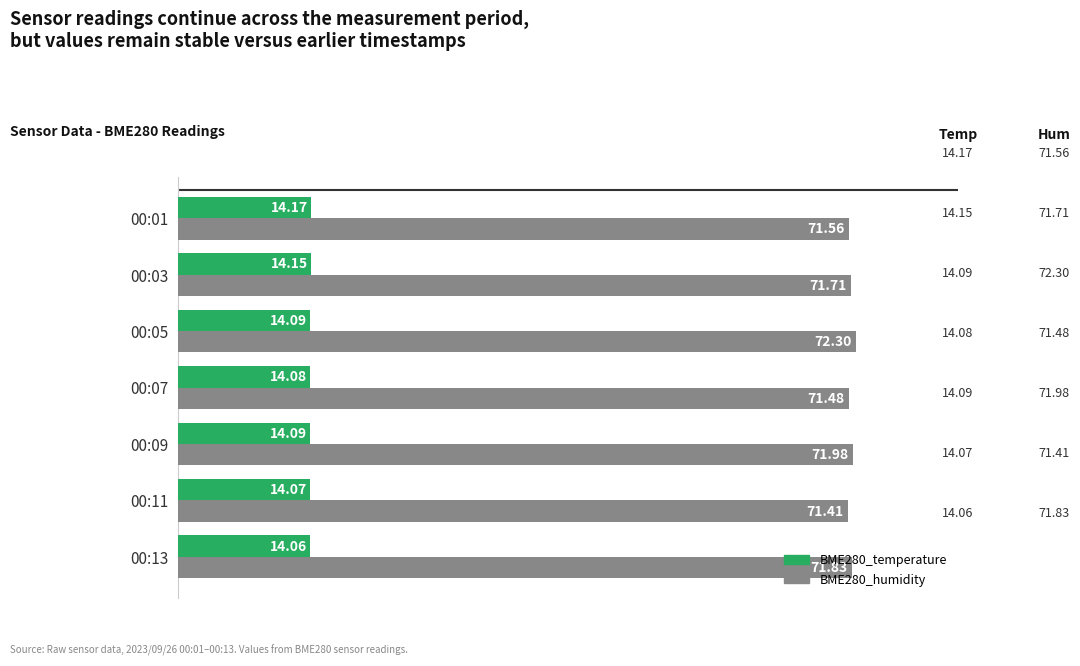

What is the maximum value shown in the chart?

72.3